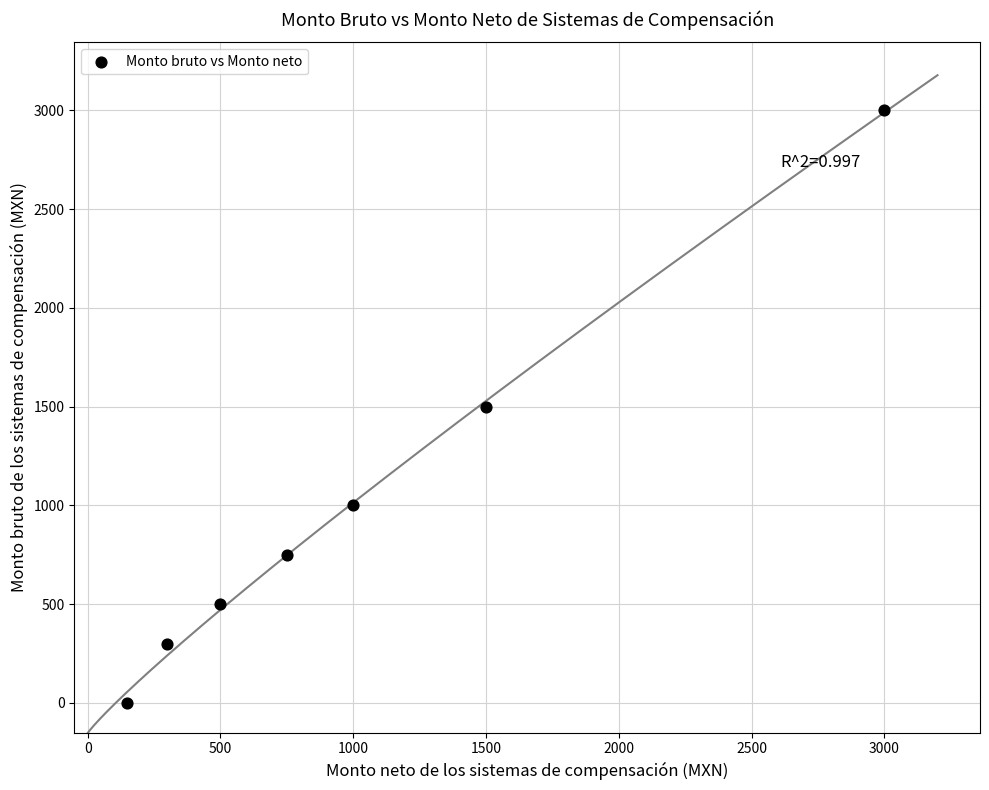

What is the average X value?

1029